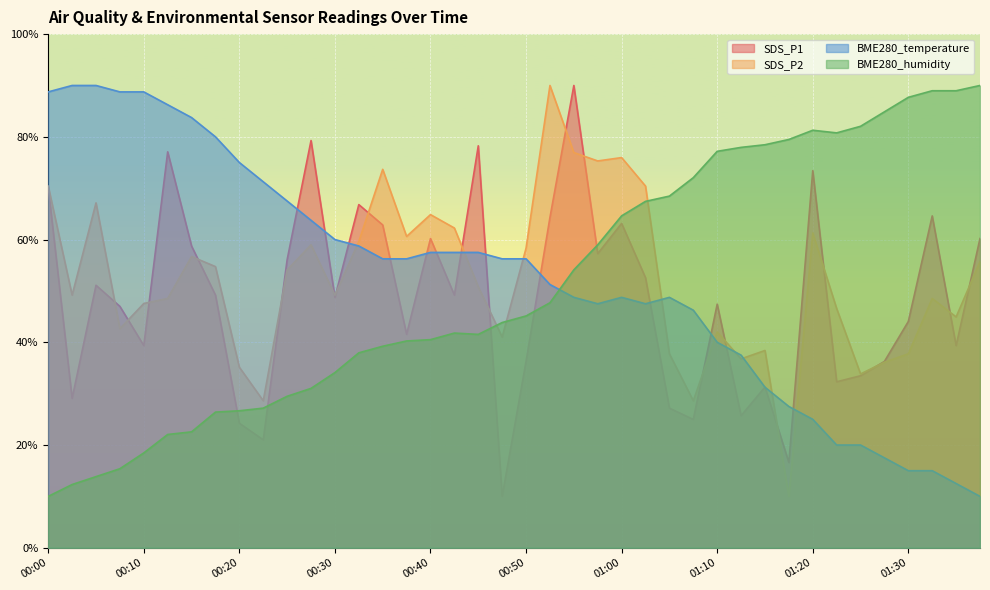

What position from the left is 00:27?

12